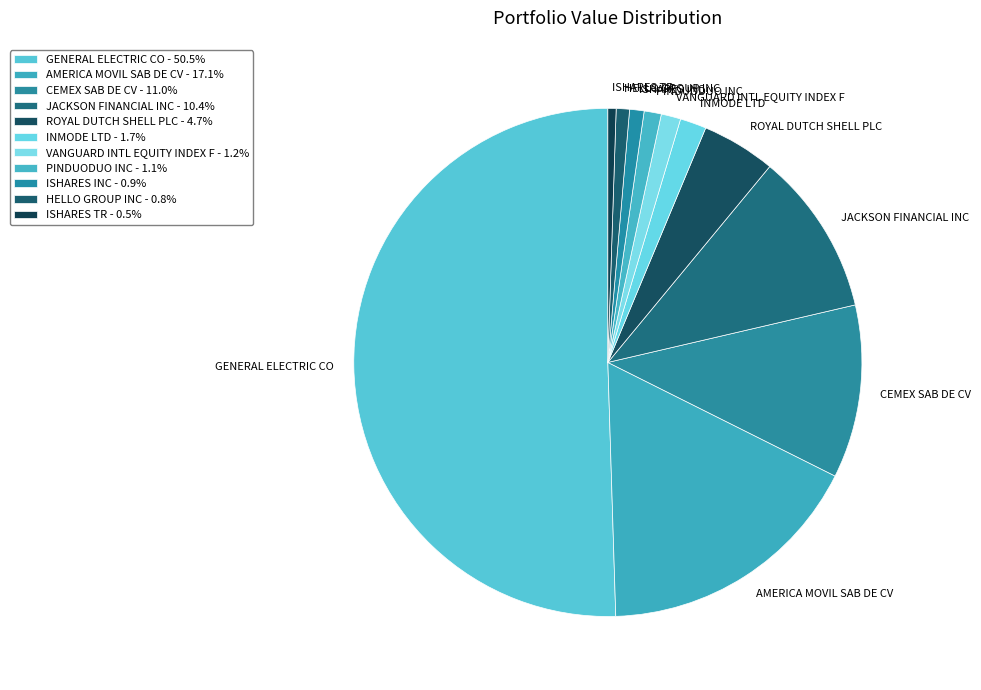

How many segments does this pie chart have?

11